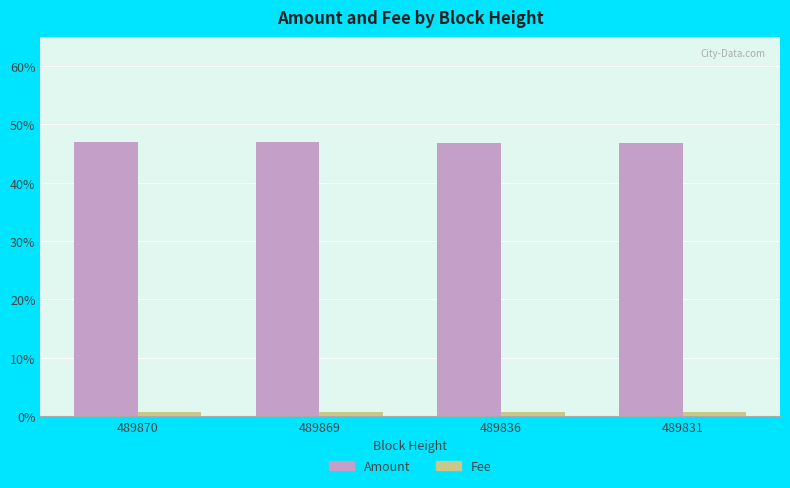

The Amount series shows 73.3 at 489831. True or false?

False